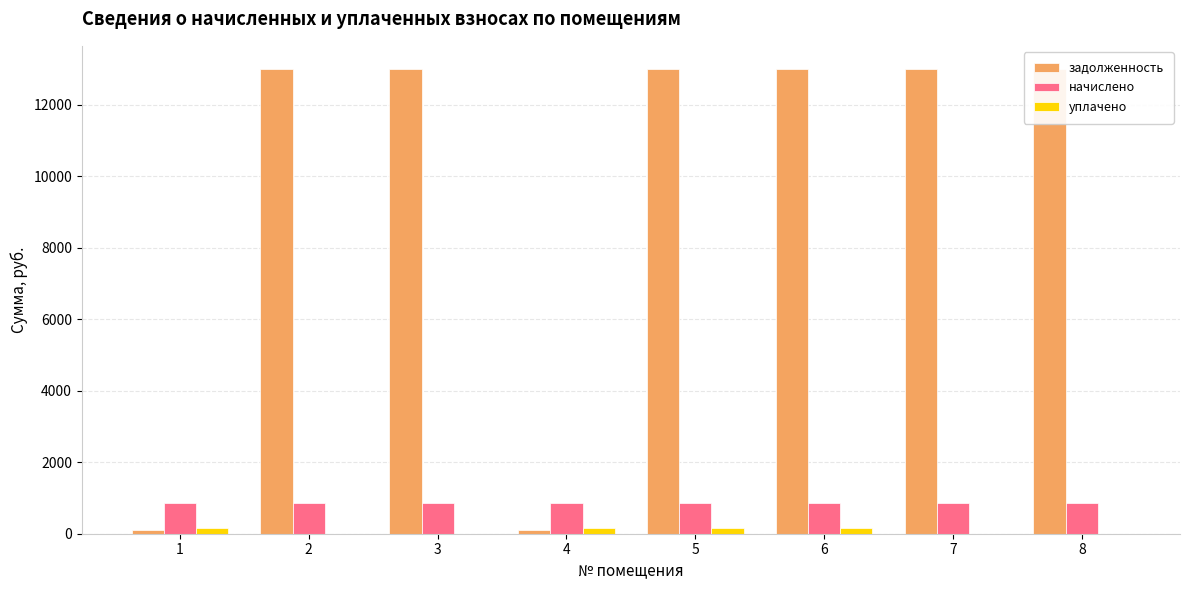

What is the difference between the задолженность values at 4 and 6?

12876.5